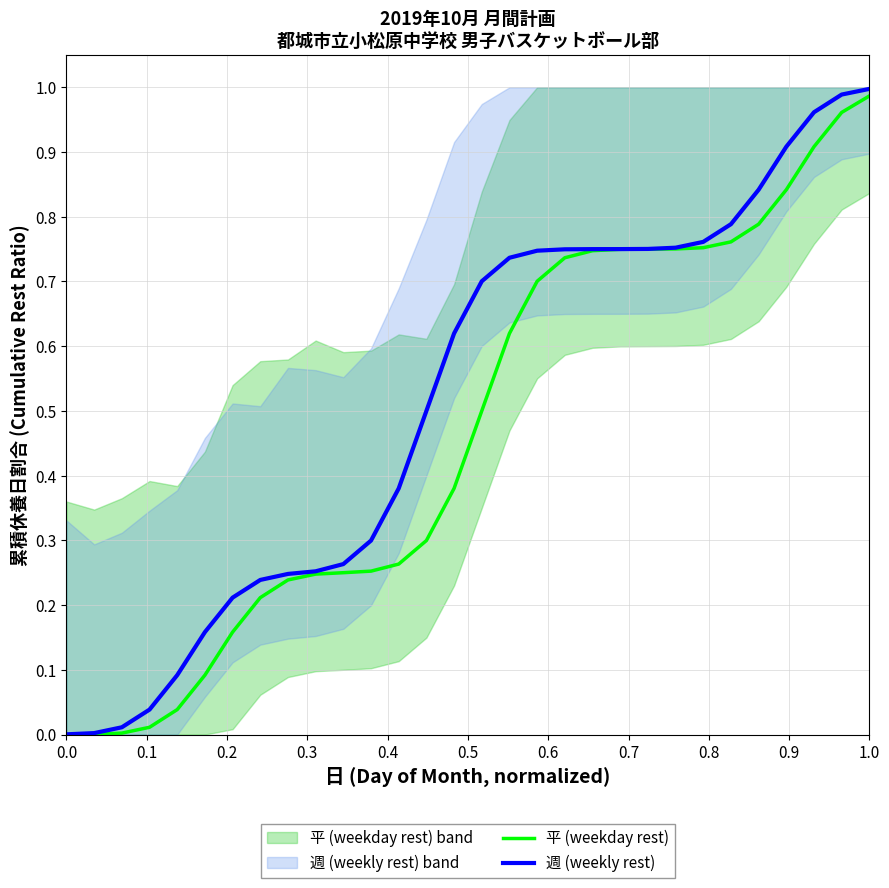

Reading right to left, list all the values displayed in this chart.

平 (weekday rest): 1.0	1.0	0.9	0.8	0.8	0.8	0.8	0.8	0.8	0.7	0.7	0.7	0.7	0.6	0.5	0.4	0.3	0.3	0.3	0.3	0.2	0.2	0.2	0.2	0.1	0.0	0.0	0.0	0.0	0.0
週 (weekly rest): 1.0	1.0	1.0	0.9	0.8	0.8	0.8	0.8	0.8	0.8	0.7	0.7	0.7	0.7	0.7	0.6	0.5	0.4	0.3	0.3	0.3	0.2	0.2	0.2	0.2	0.1	0.0	0.0	0.0	0.0